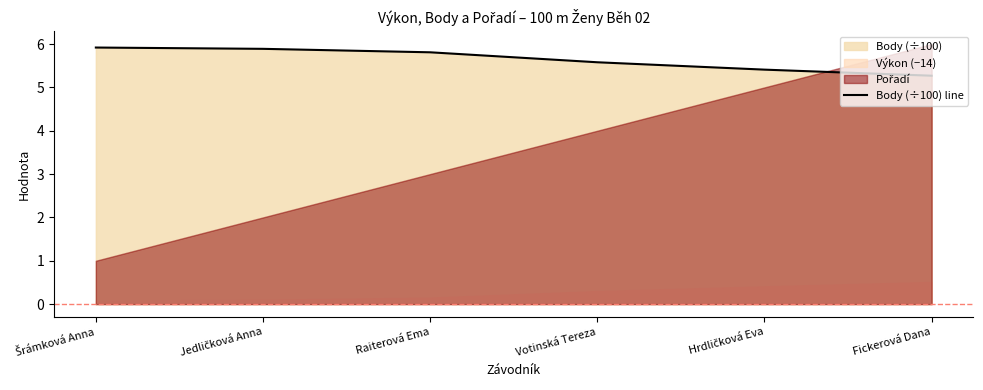

The chart shows a value of 10.4 at Raiterová Ema. True or false?

False